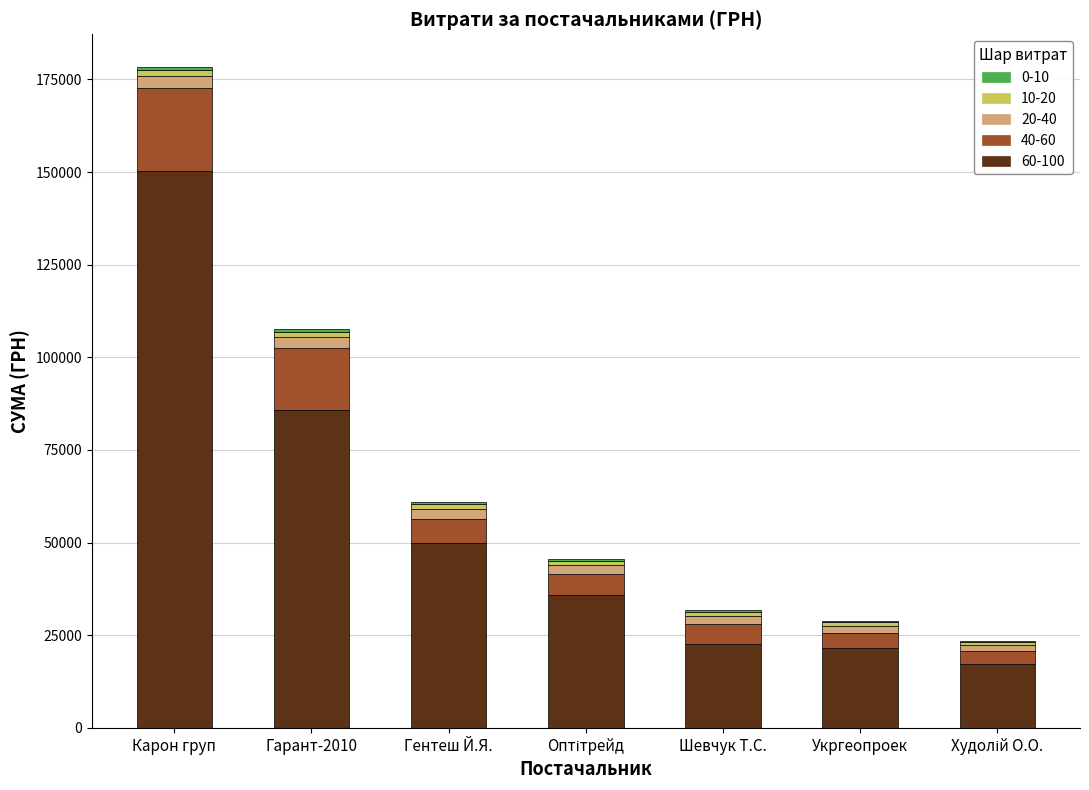

At which category is the sum across all series the highest?

Карон груп